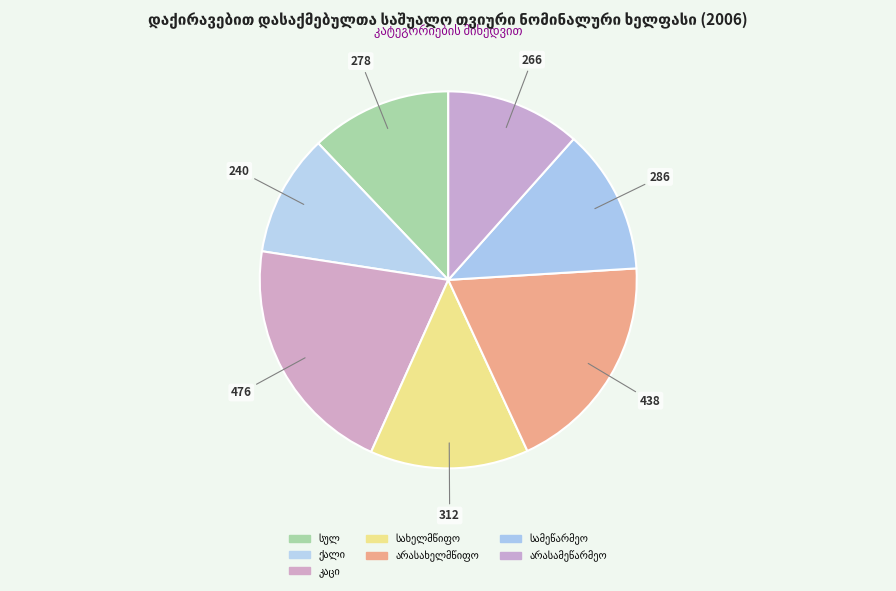

To the nearest percent, what is the difference between the largest and smallest slice percentages?

10%